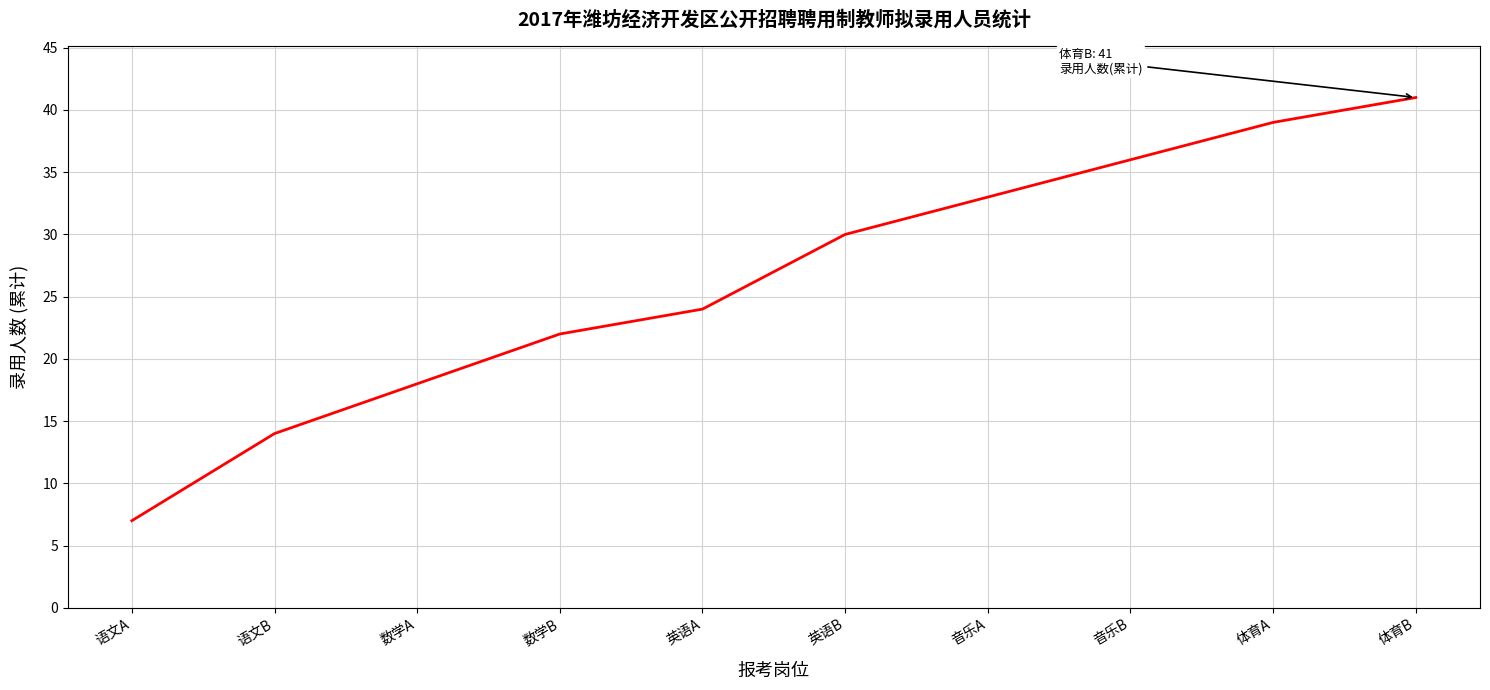

What is the greatest value displayed?

41